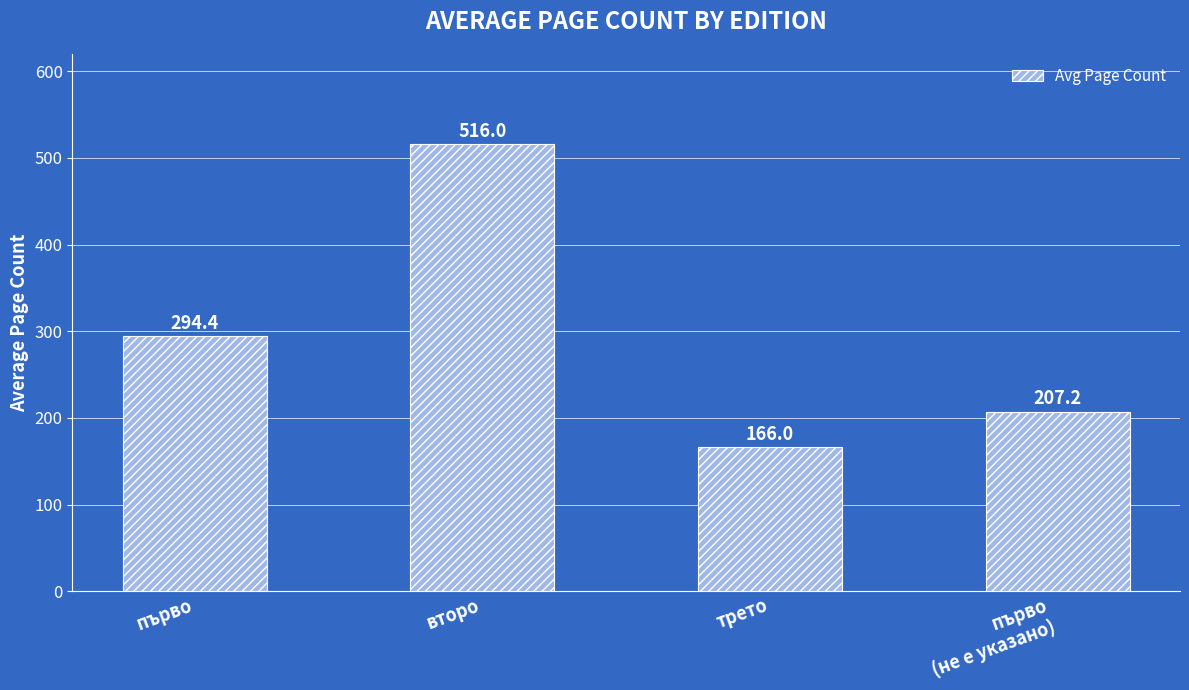

True or false: the data shows 203.9 at второ.

False